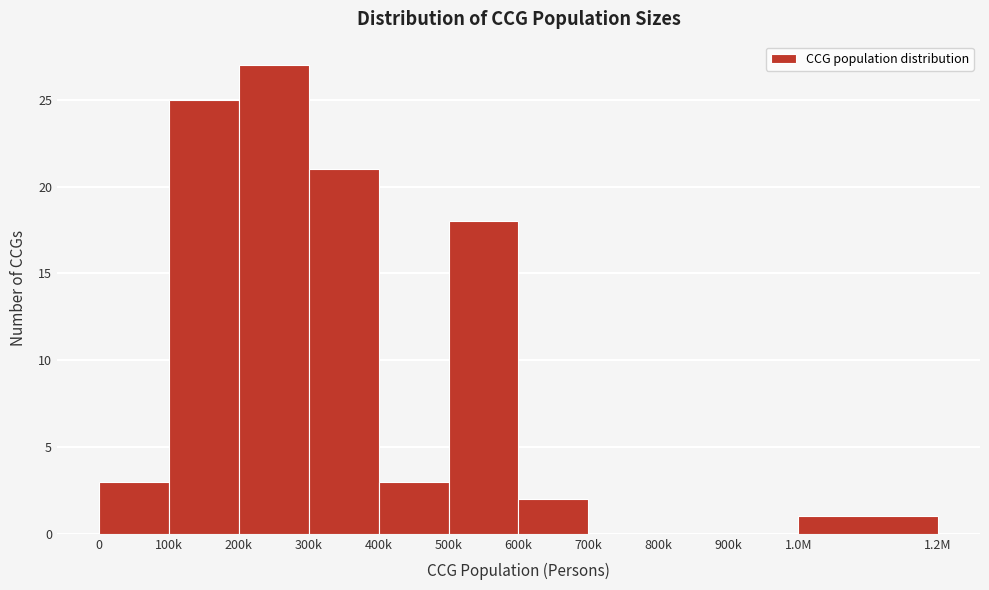

Reading left to right, extract all data points from this chart.

0=3	100k=25	200k=27	300k=21	400k=3	500k=18	600k=2	700k=0	800k=0	900k=0	1.0M=1